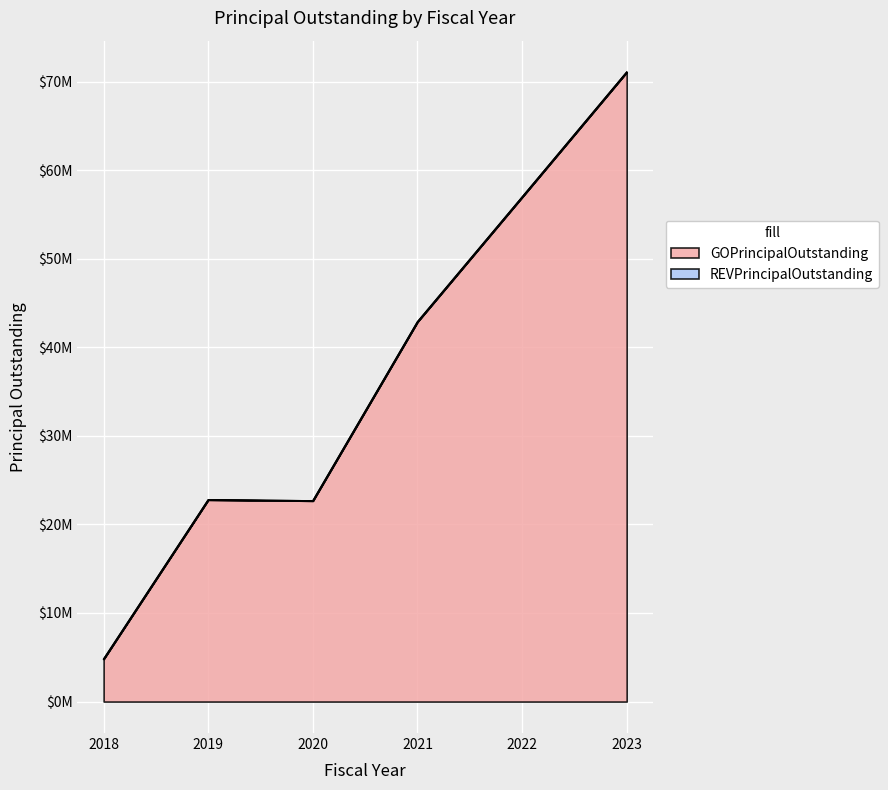

What is the sum of all values?

221170000